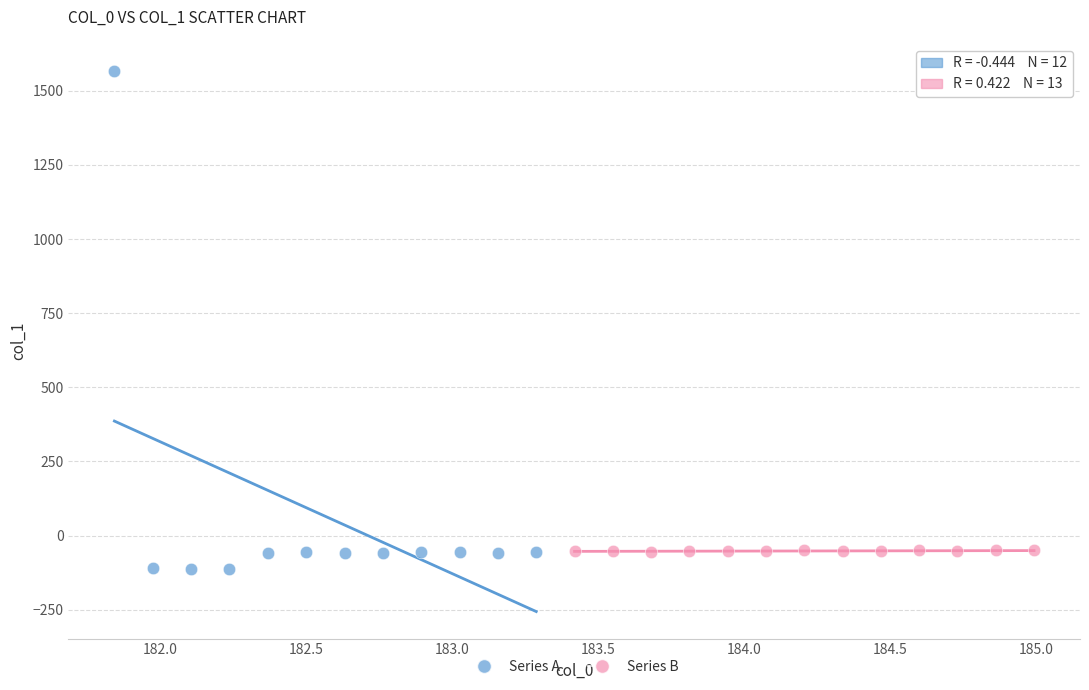

Which series has the widest spread of Y values?

Series A